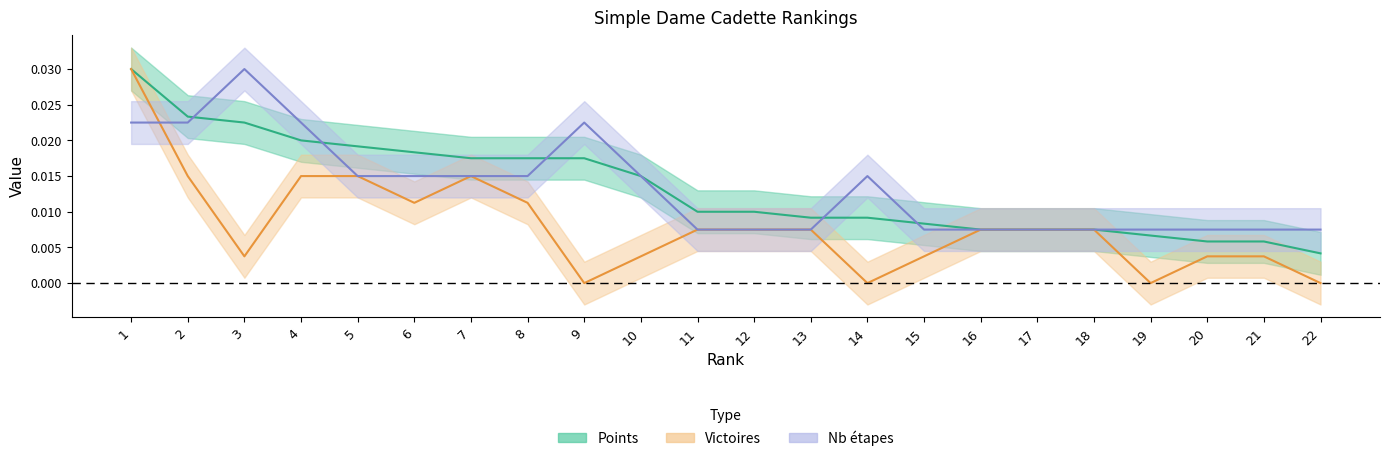

Is this an area chart (filled region under the line)?

No